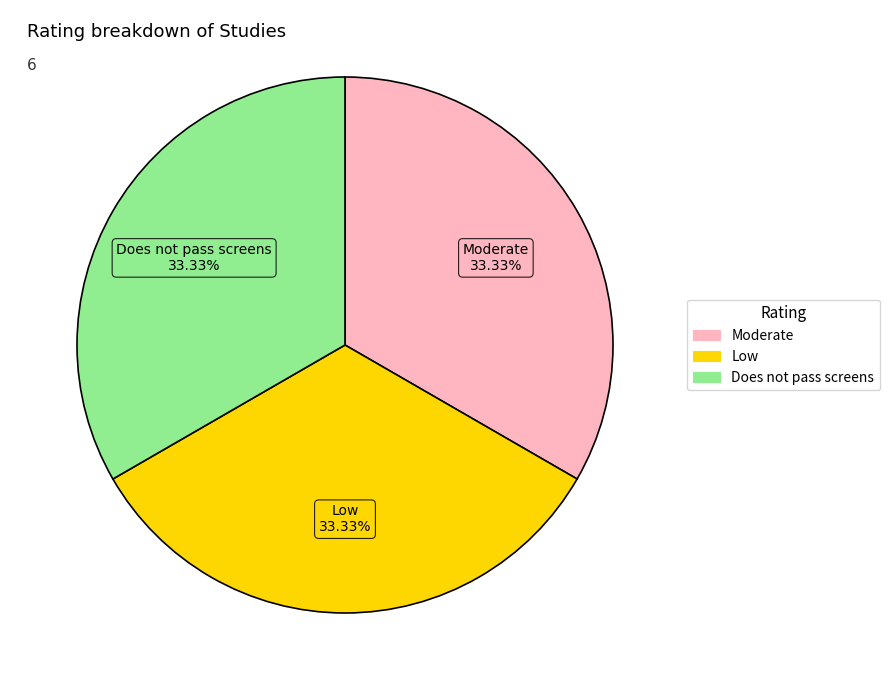

Does any single category account for the majority?

No